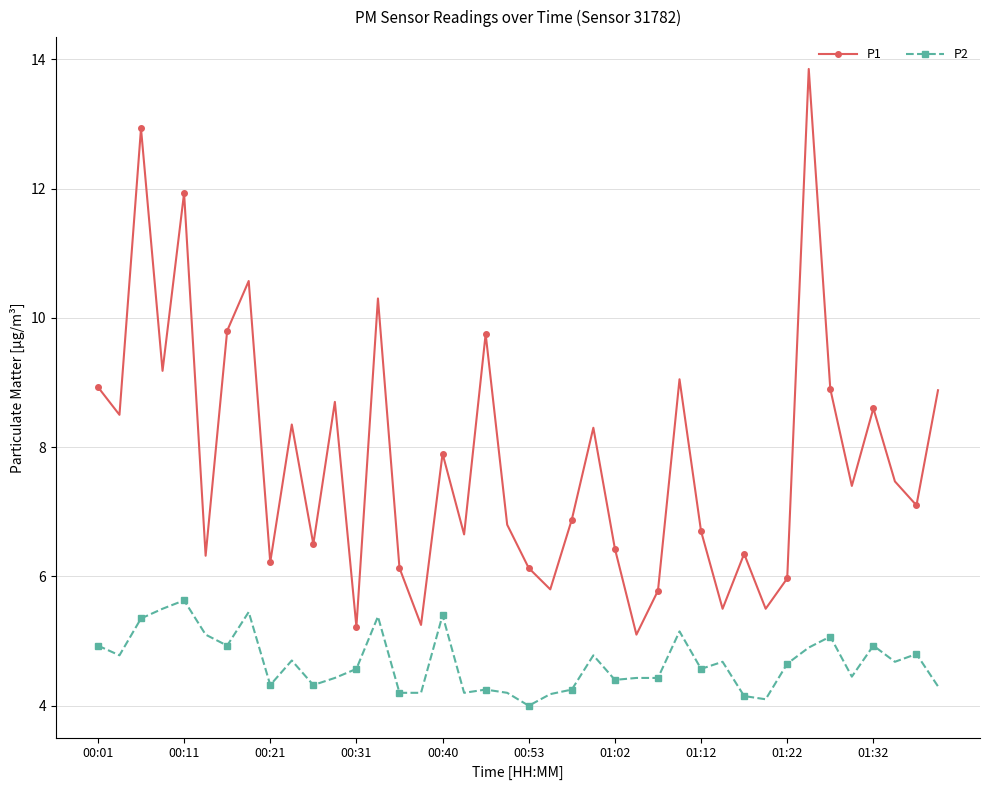

What is the value of the P1 point at the 29th from the left?

6.7